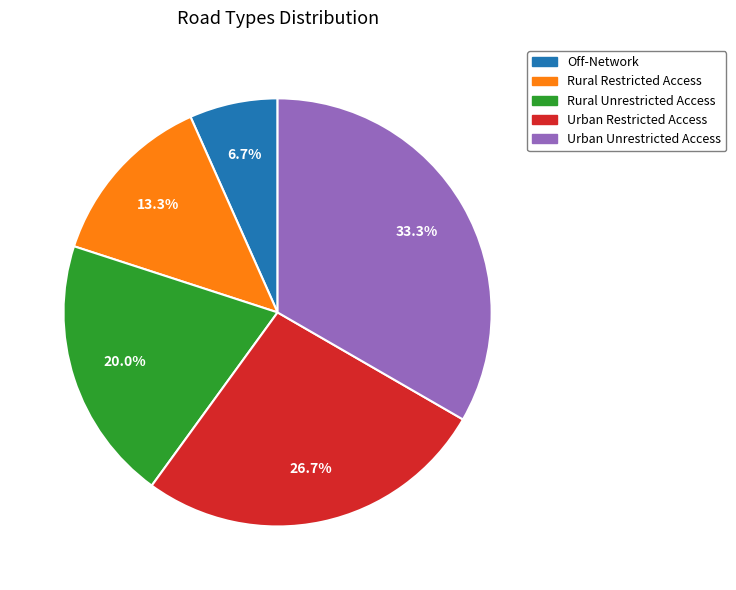

Is it true that Urban Unrestricted Access is 24% of the pie?

False